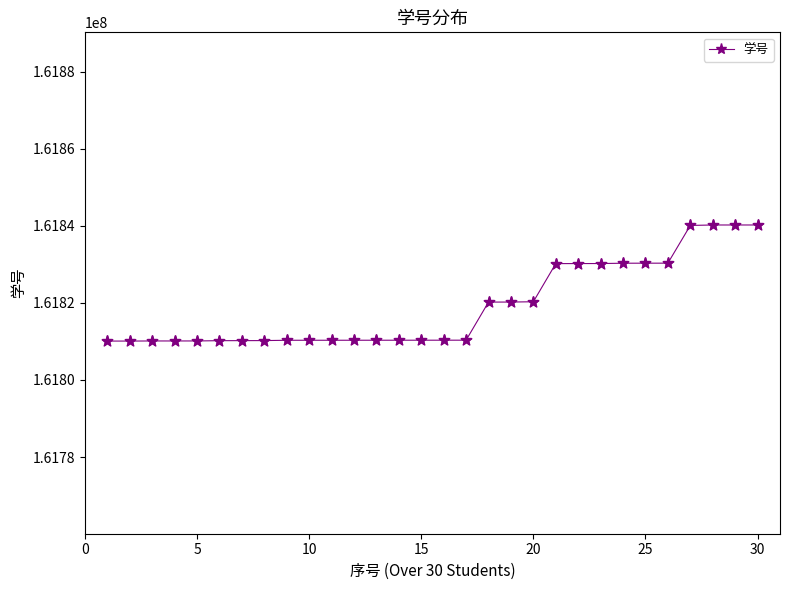

What is the sum of all values?

4854577269